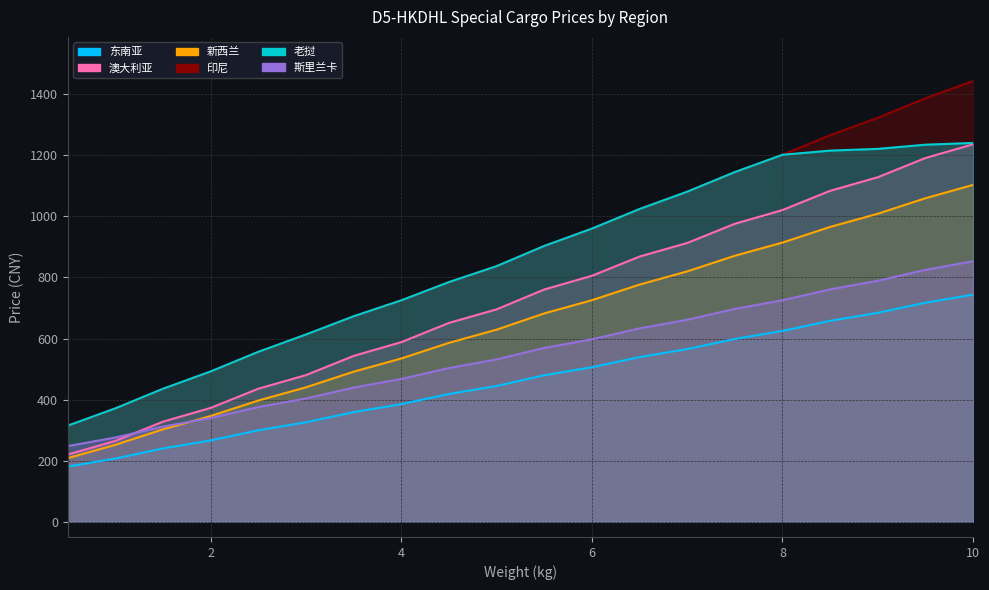

True or false: 印尼(col_7) and 澳大利亚(col_5) intersect in this chart.

False